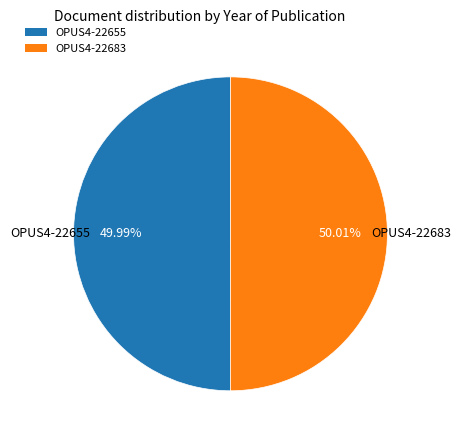

Do OPUS4-22655 and OPUS4-22683 together represent more than half of the pie?

Yes